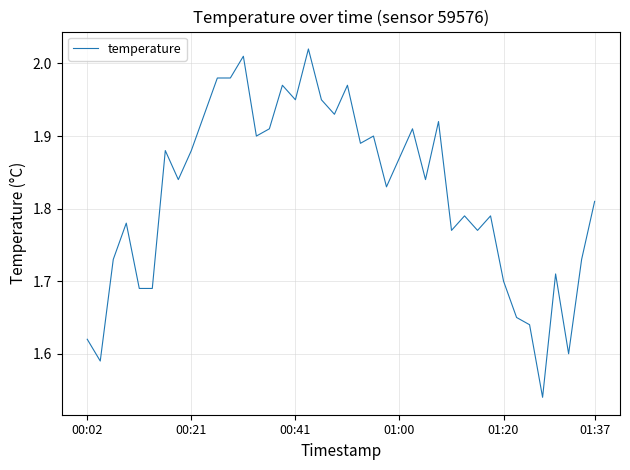

What is the difference between the maximum and minimum values?

0.5